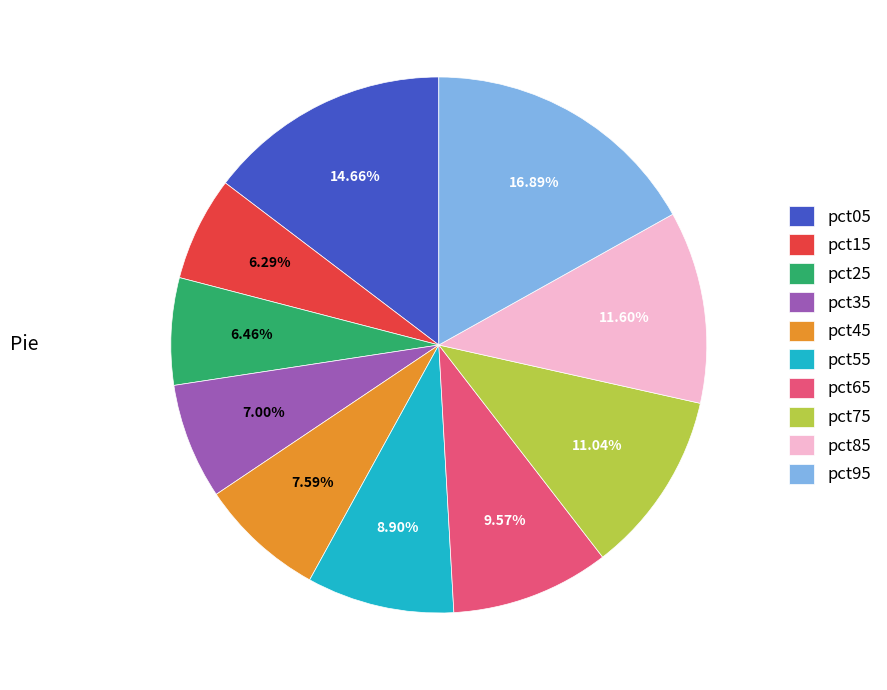

To the nearest percent, what is the difference between the pct55 and pct95 slice percentages?

8%